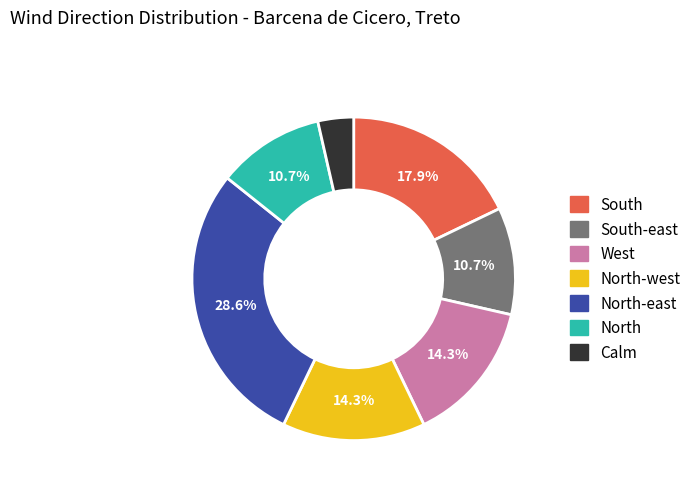

Is there a majority slice in this chart?

No